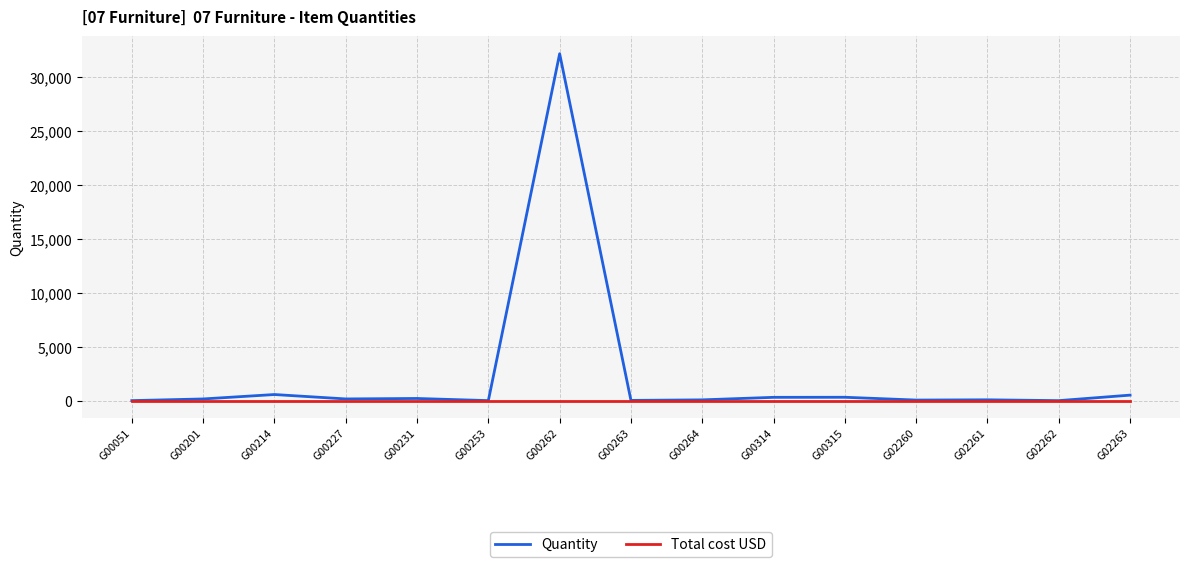

Which series has the largest range (max minus min)?

Quantity